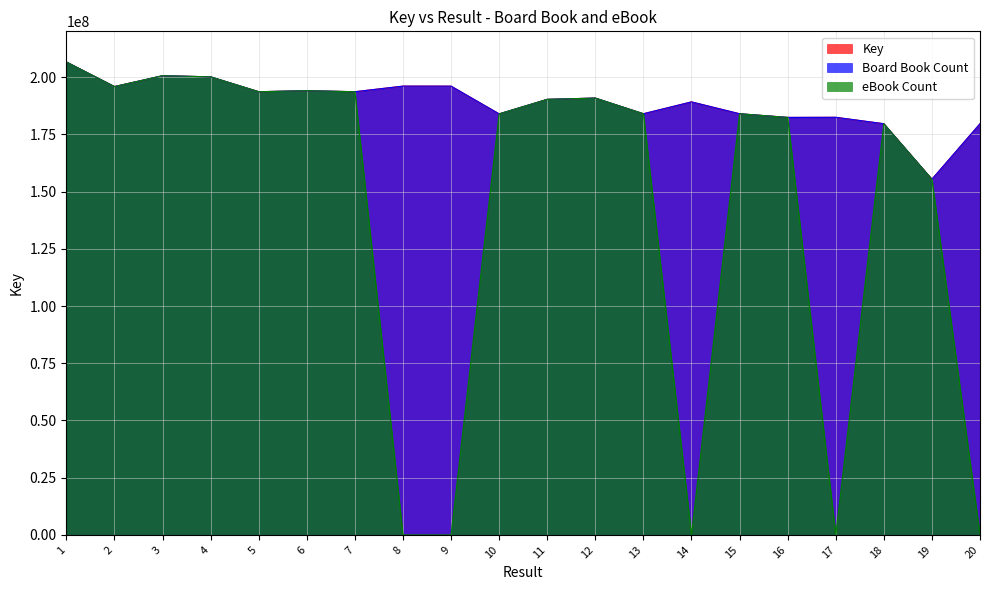

Reading left to right, list all the values displayed in this chart.

Key: 206611209	195865413	200614032	200120234	193618529	194060459	193616160	196064168	196051708	183939260	190281345	190840332	183999243	189170647	183992169	182392693	182438155	179635046	155381996	179635470
eBook Count: 206611209	195865413	200614032	200120234	193618529	194060459	193616160	0	0	183939260	190281345	190840332	183999243	0	183992169	182392693	0	179635046	155381996	0